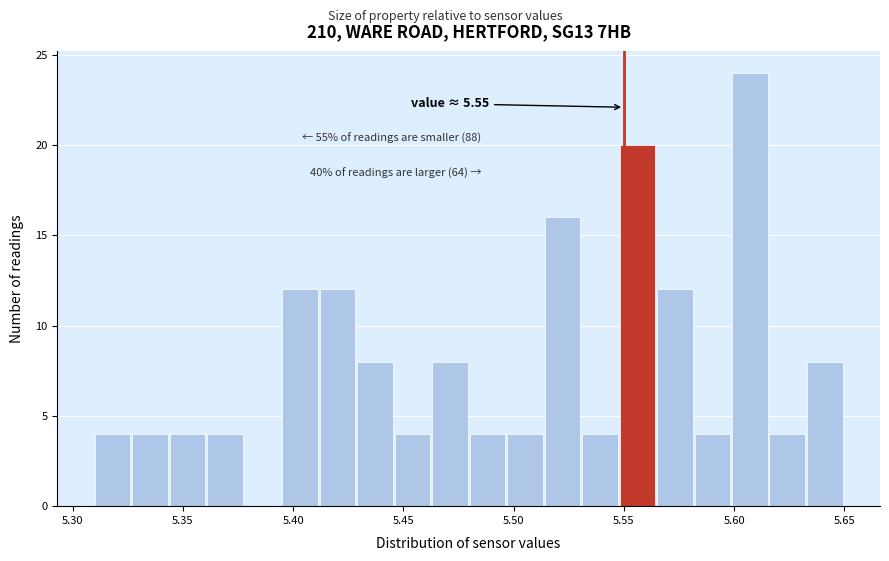

Read against the x-axis, roughly where is the centre of the tallest bar?

5.605